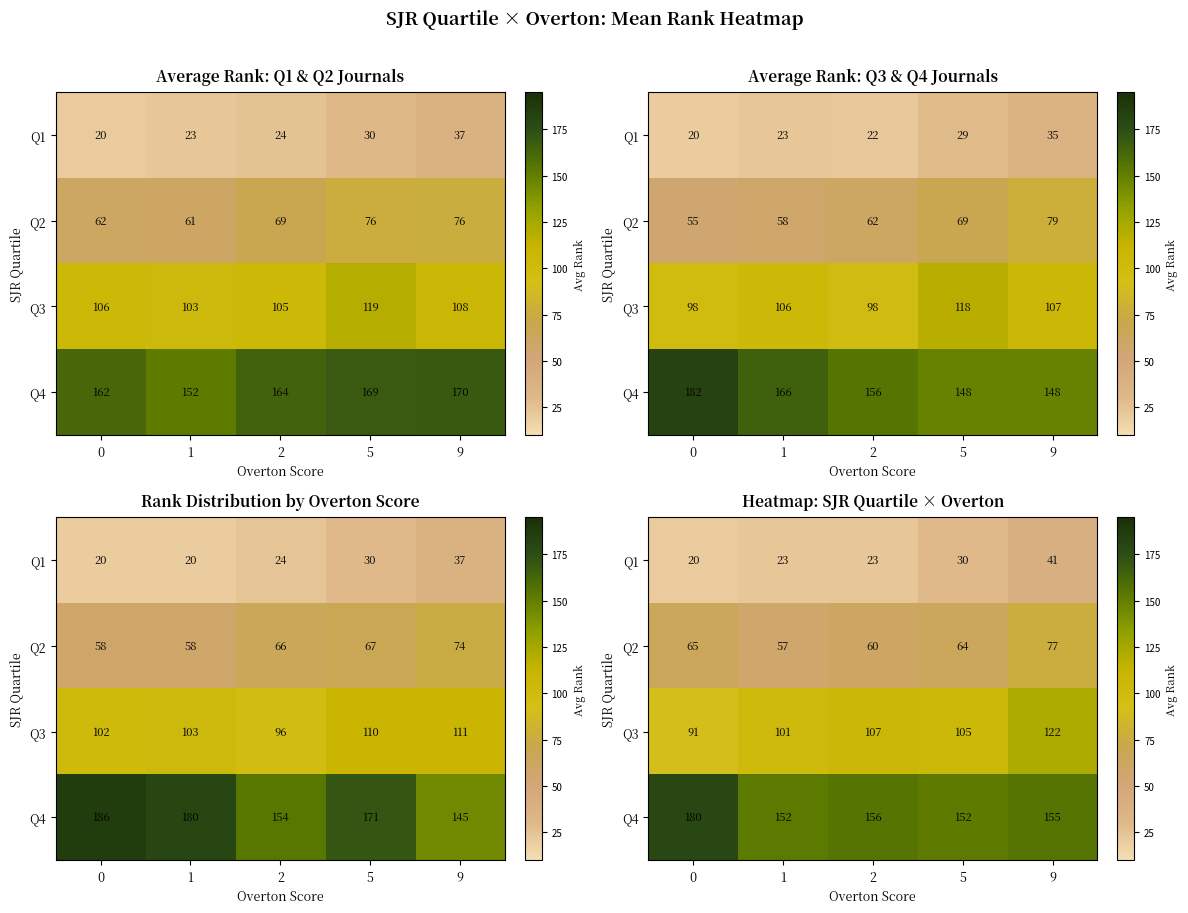

How many distinct data groups are displayed?

4